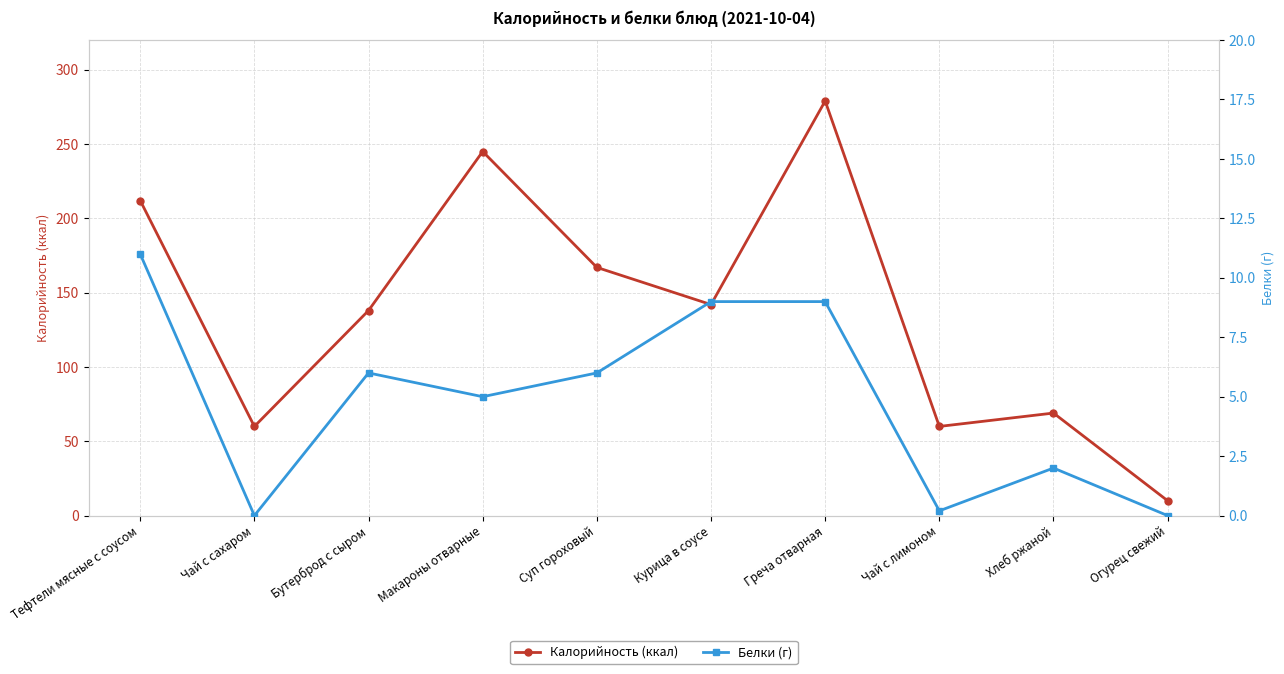

What is the highest value of the Калорийность (ккал) series?

279